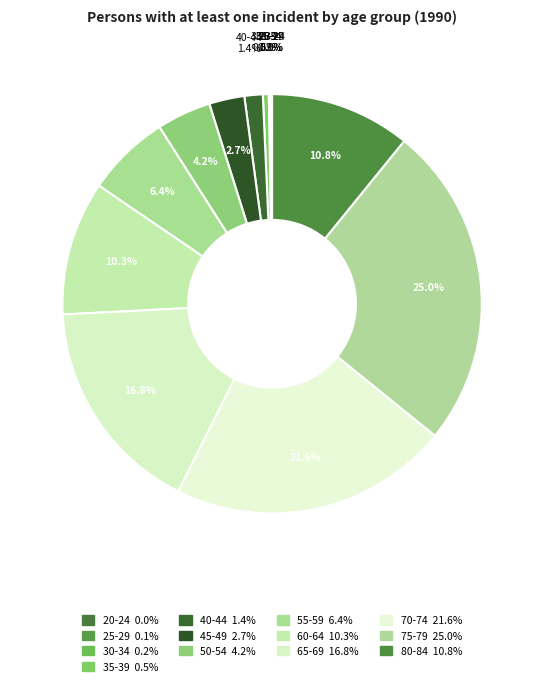

Which slice is the largest?

75-79